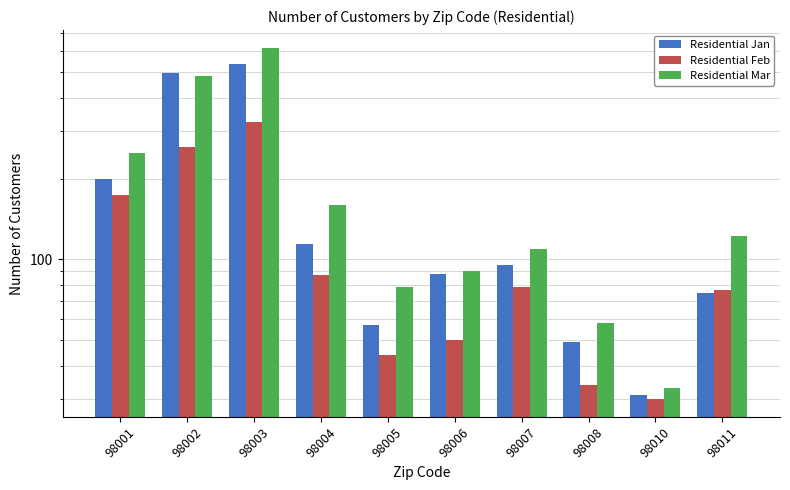

List the series in order of their peak value, lowest first.

Residential Feb, Residential Jan, Residential Mar